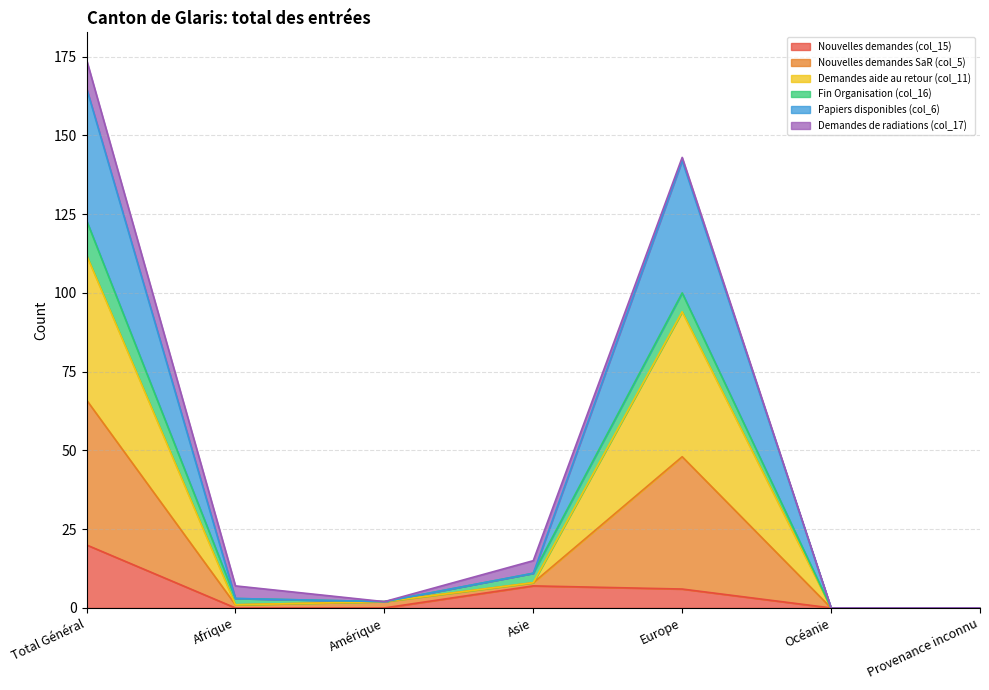

What is the maximum value for Nouvelles demandes (col_15)?

20